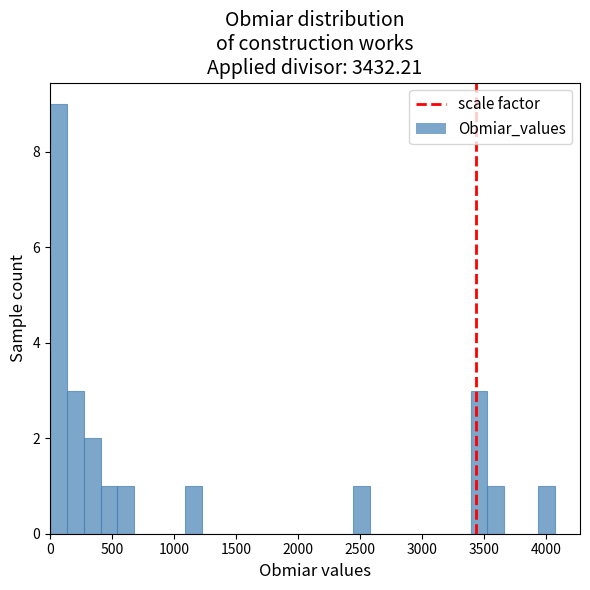

Read against the x-axis, roughly where is the centre of the tallest bar?

50